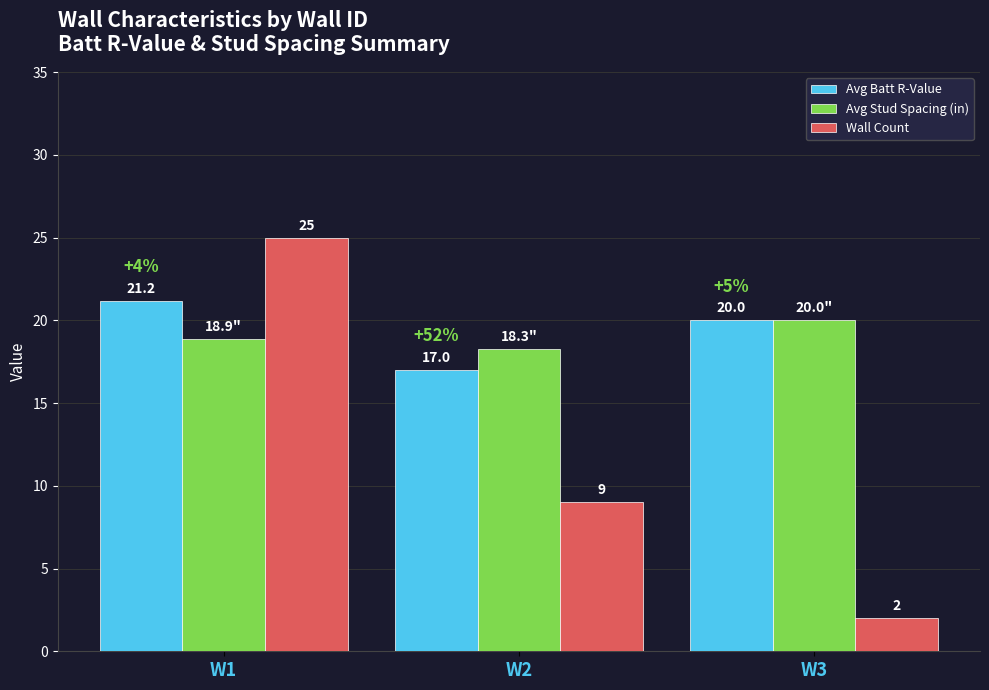

What is the difference between the maximum and minimum values in the Avg Batt R-Value series?

4.2